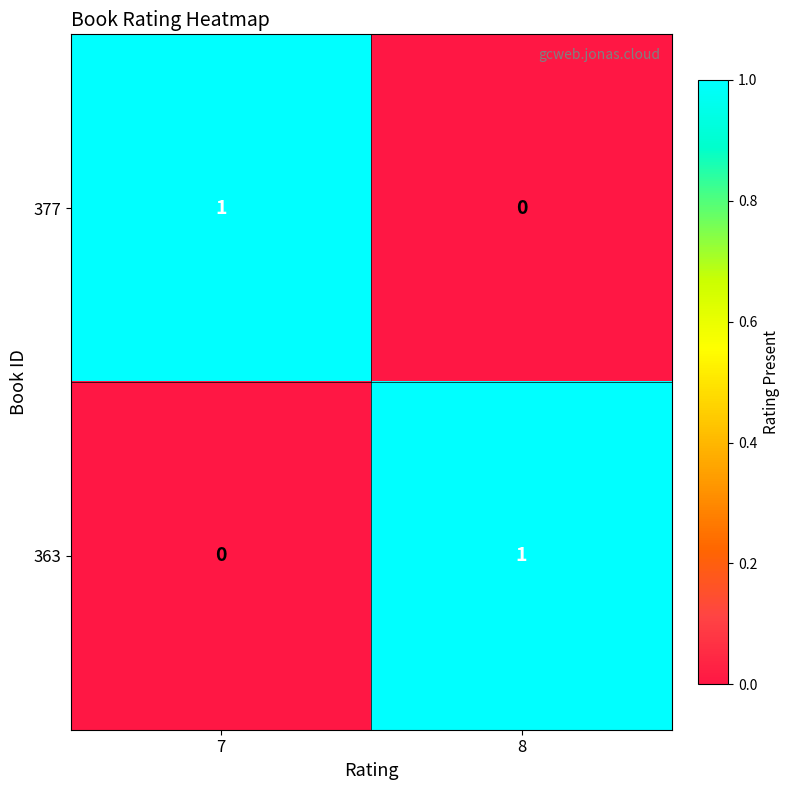

Is the value of 377 at 7 greater than the value of 363 at 7?

Yes